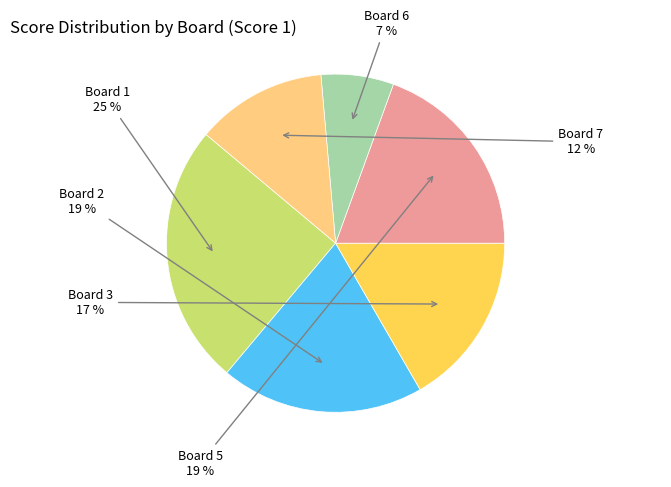

Which slice is the smallest?

Board 6